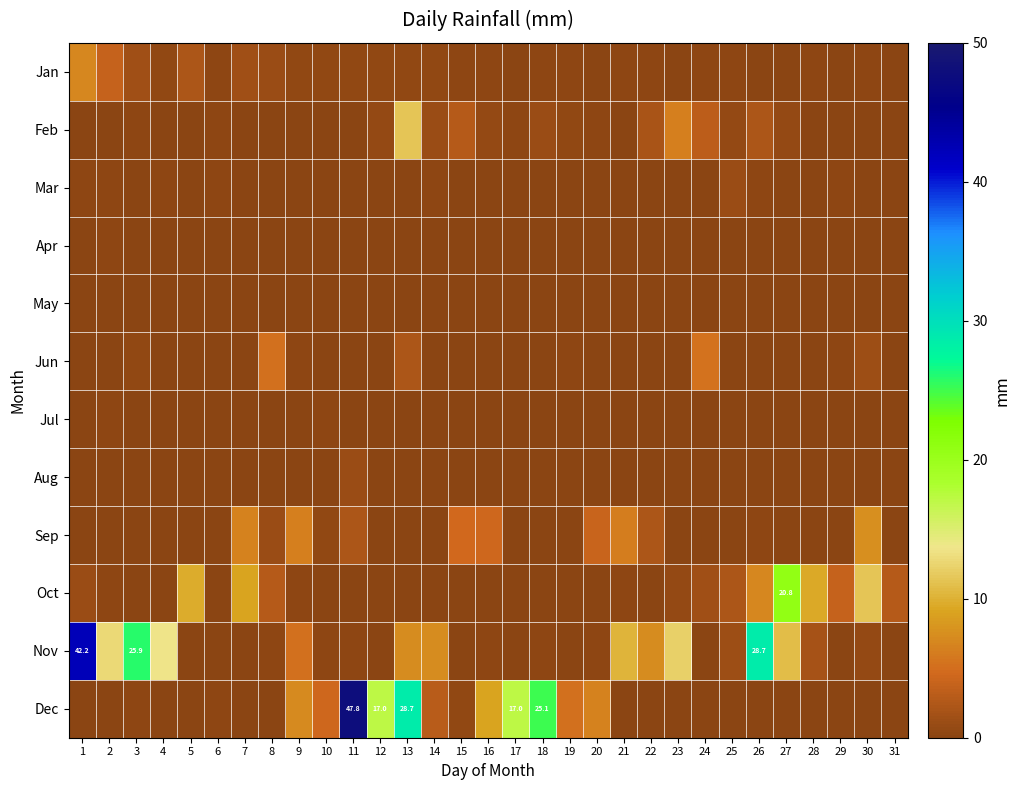

At which category is the sum across all series the highest?

11